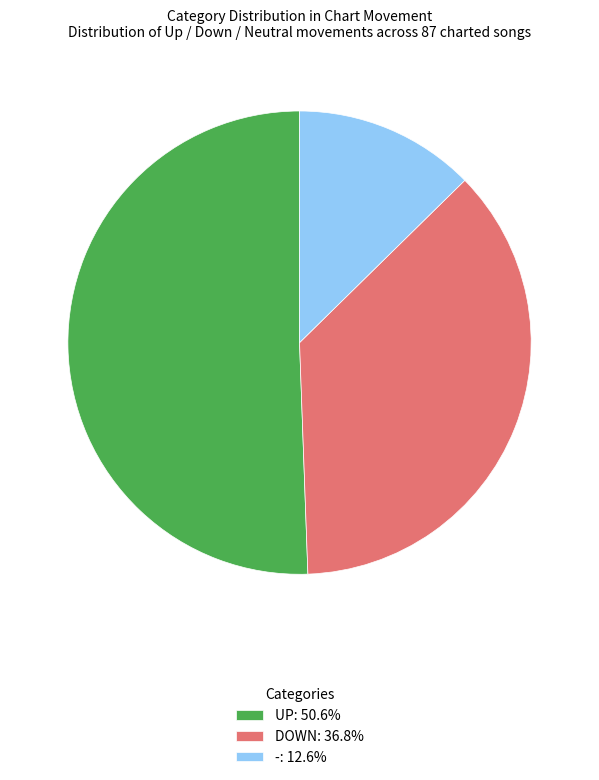

Is the sum of -: 12.6% and DOWN: 36.8% greater than half?

No